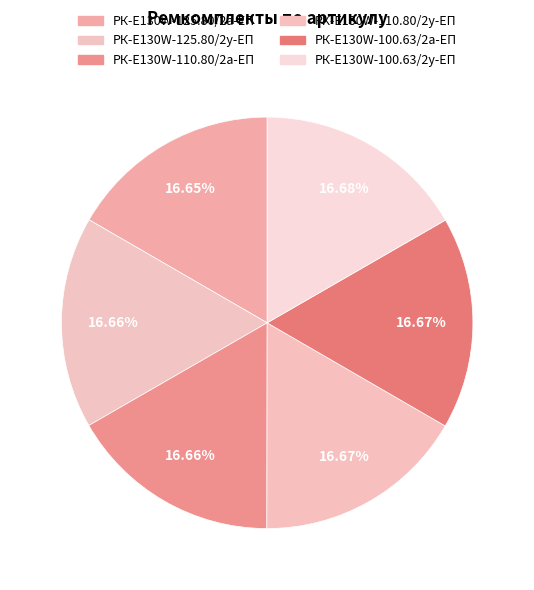

To the nearest percent, what percentage of the pie is РК-E130W-110.80/2у-ЕП?

17%